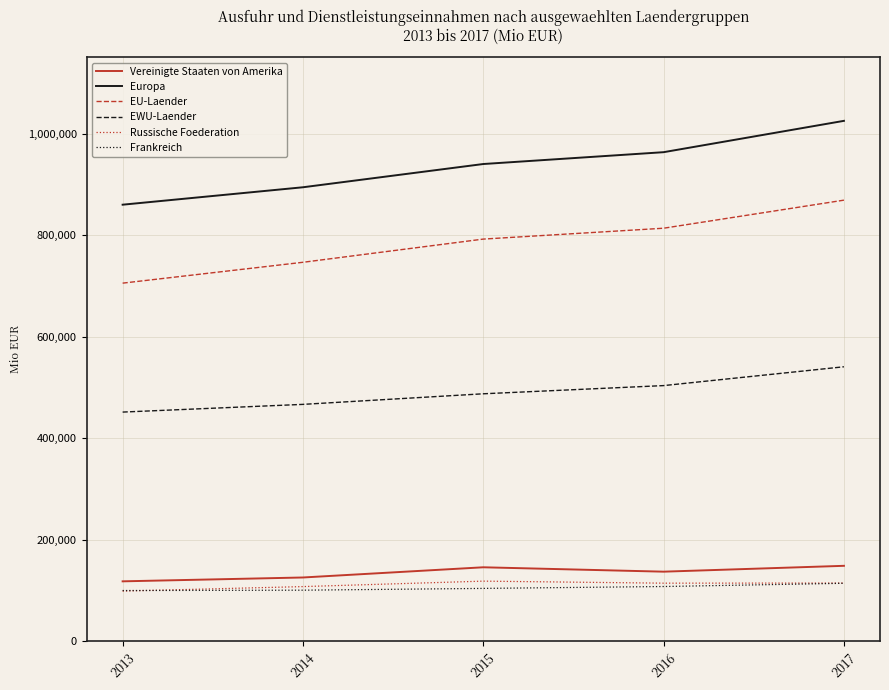

What is the maximum value shown in the chart?

1024957